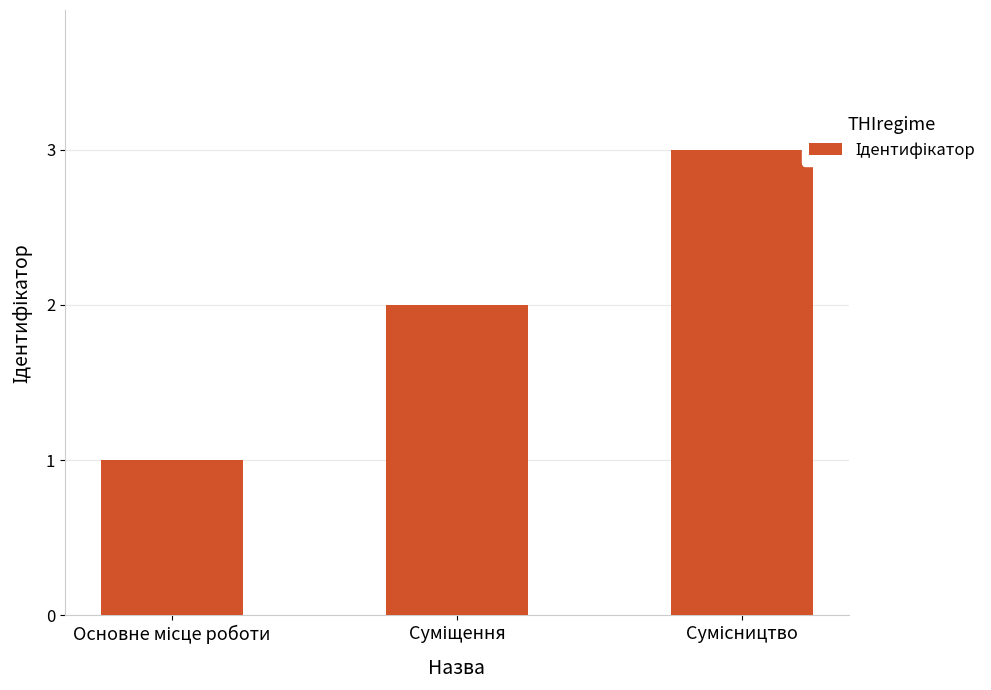

What is the sum of all values?

6